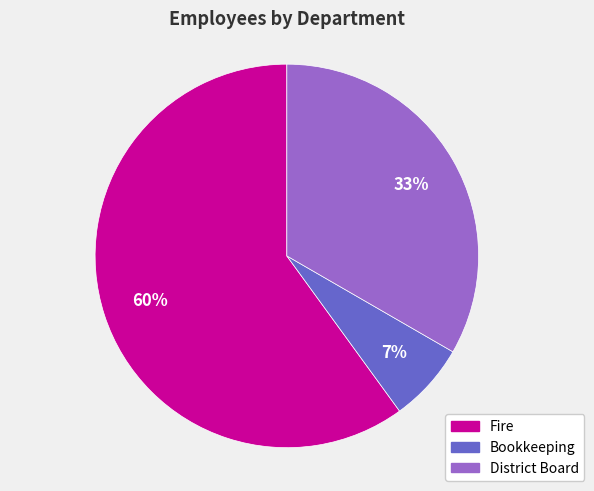

Rank the categories by value from highest to lowest.

Fire, District Board, Bookkeeping